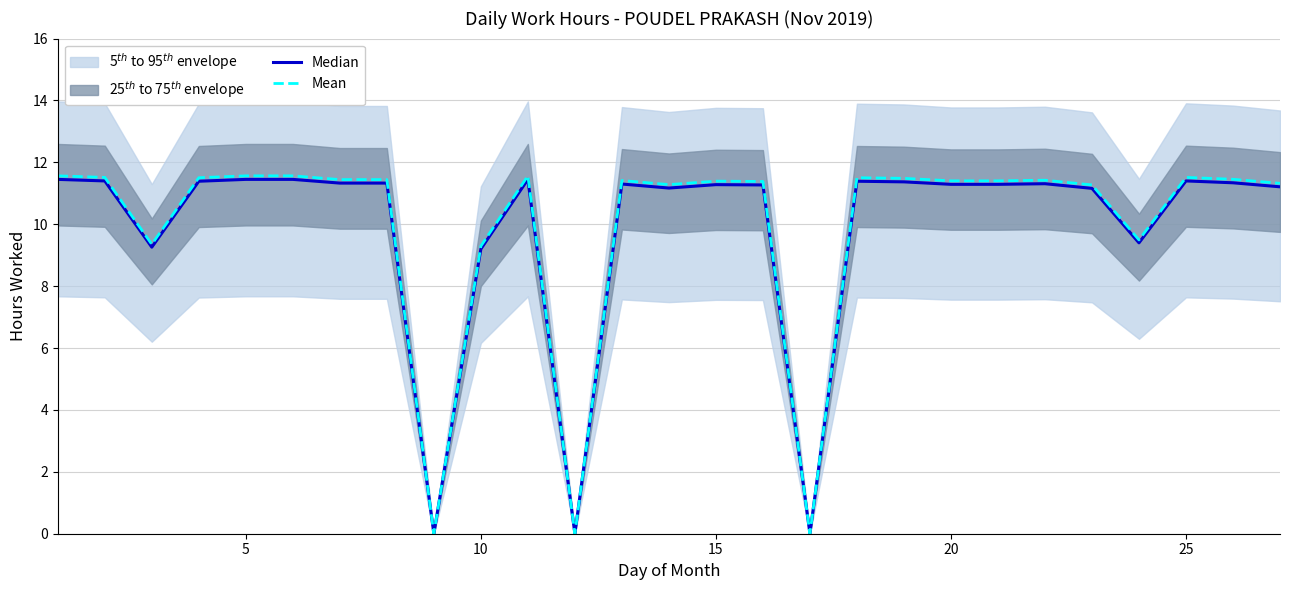

The Mean series shows 11.5 at 25. True or false?

True